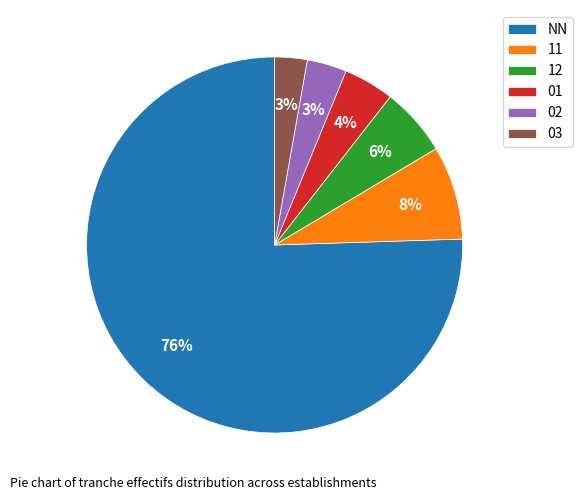

How many slices are in this pie chart?

6